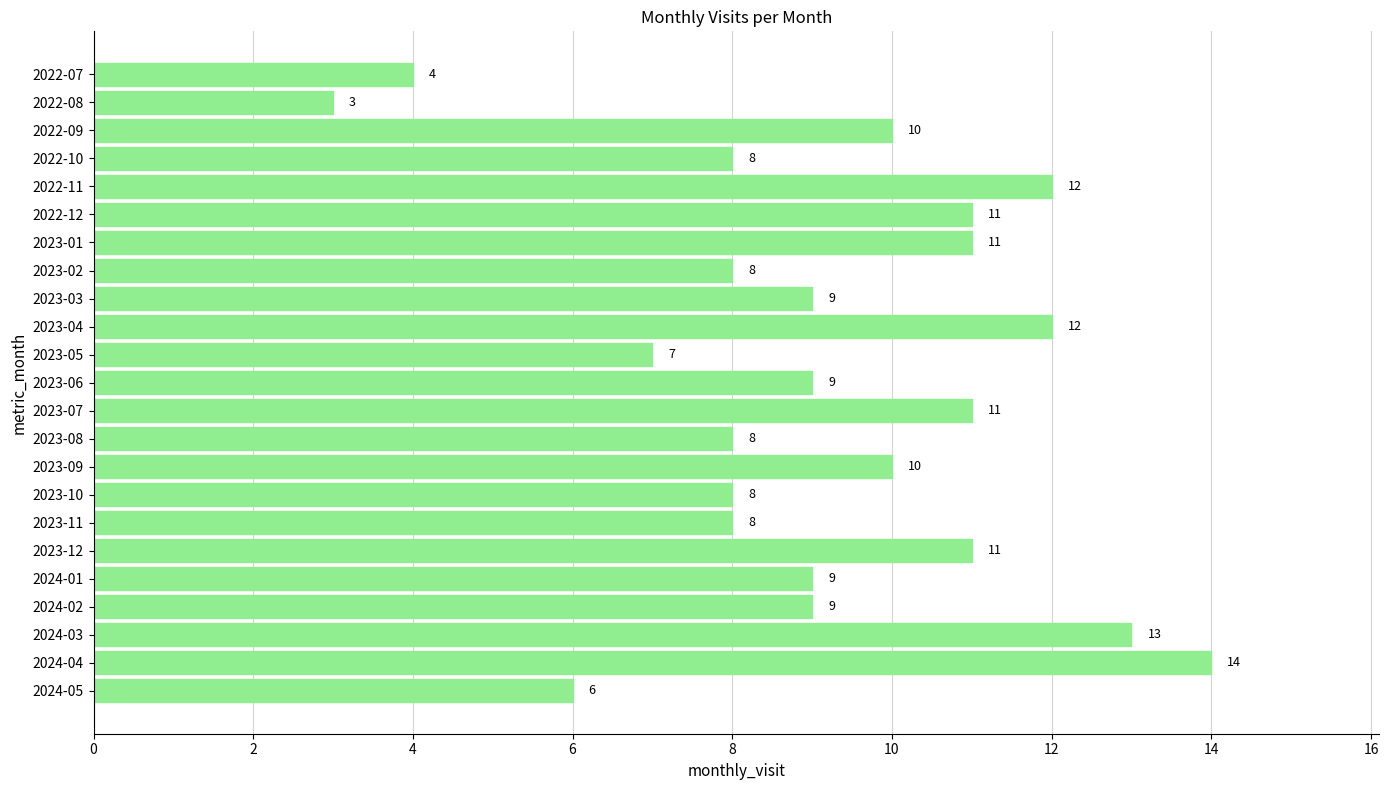

What is the value of the 21st bar from the top?

13